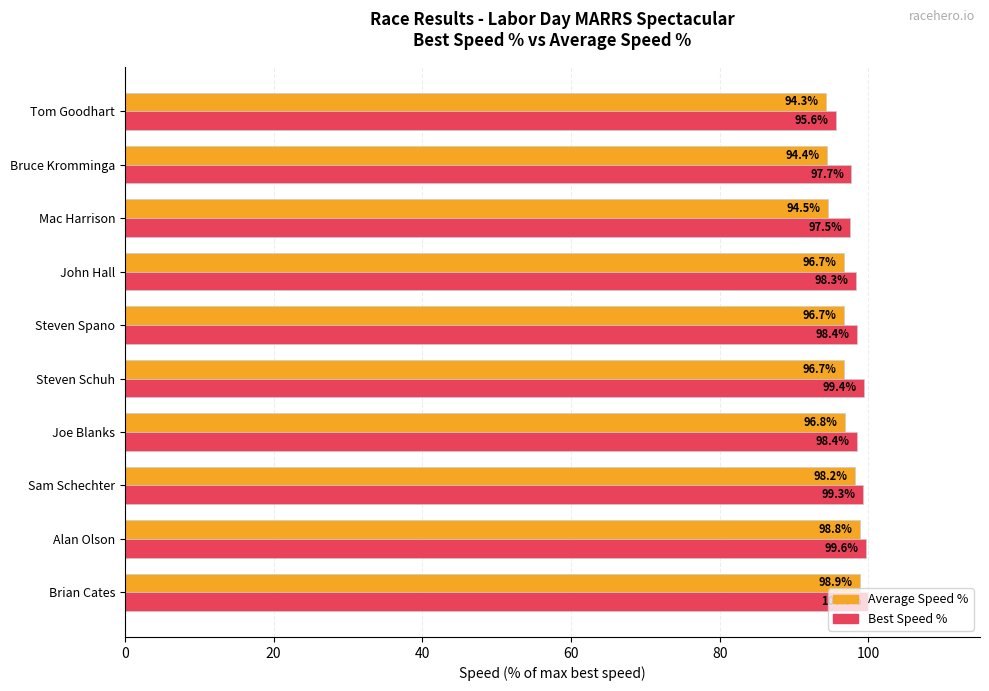

At how many categories does at least one series exceed 96?

9